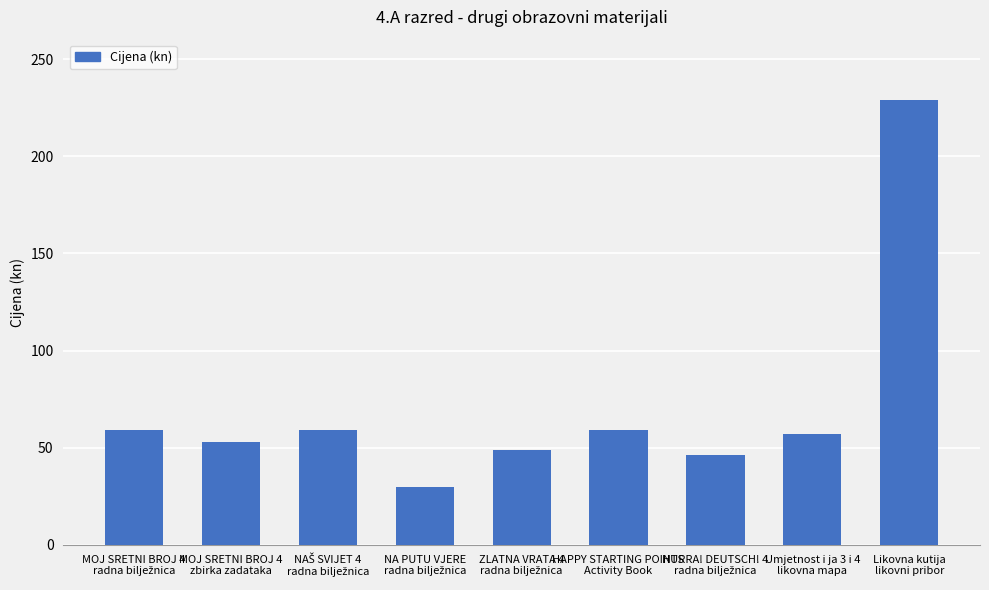

What is the value of the 3rd bar from the left?

59